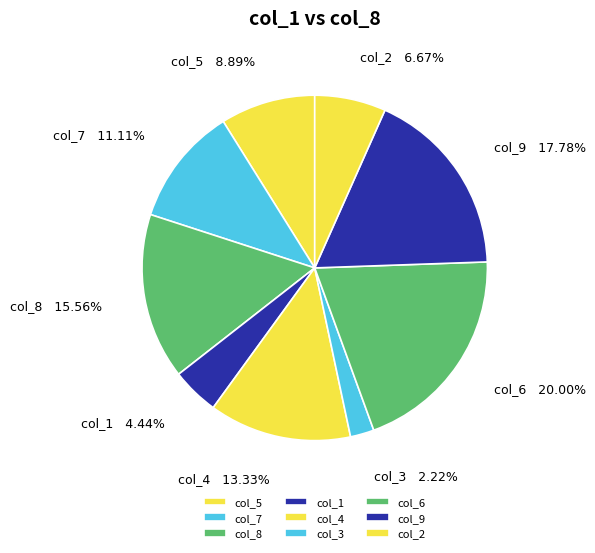

What is the smallest slice in the pie chart?

col_3